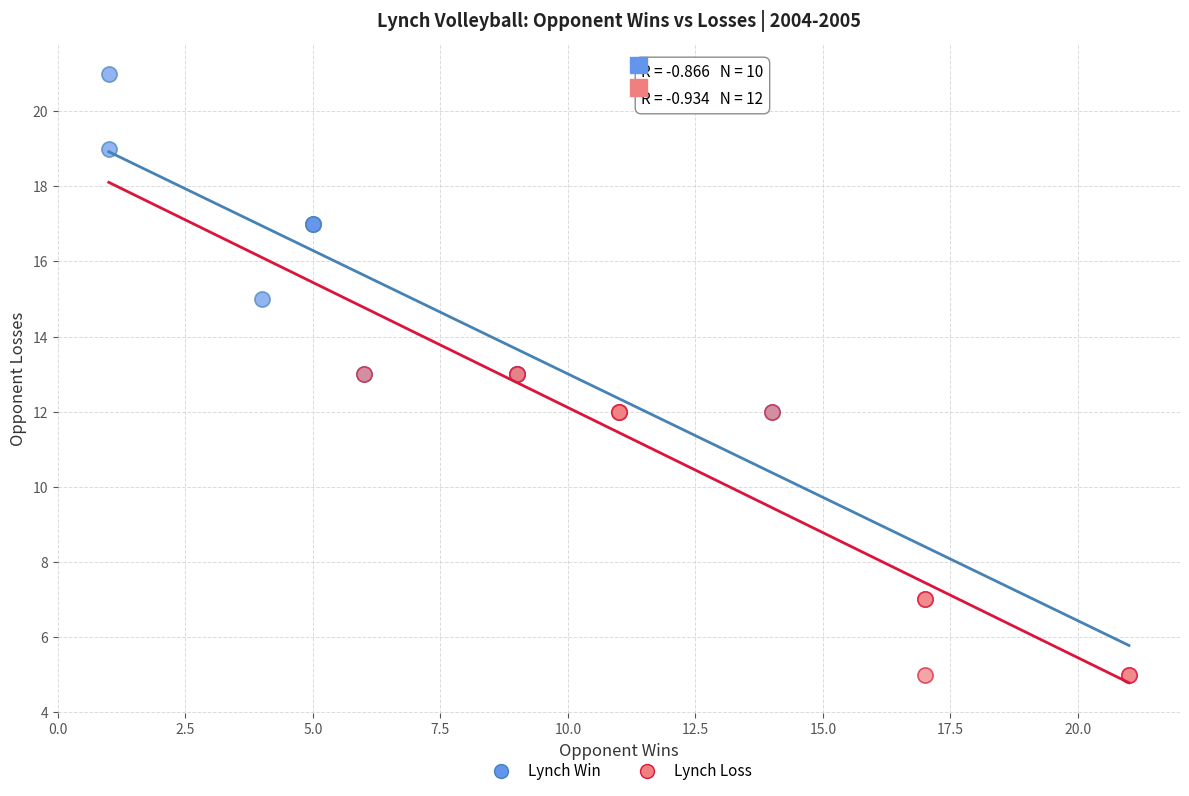

What are all the series names shown in the legend?

Lynch Win, Lynch Loss